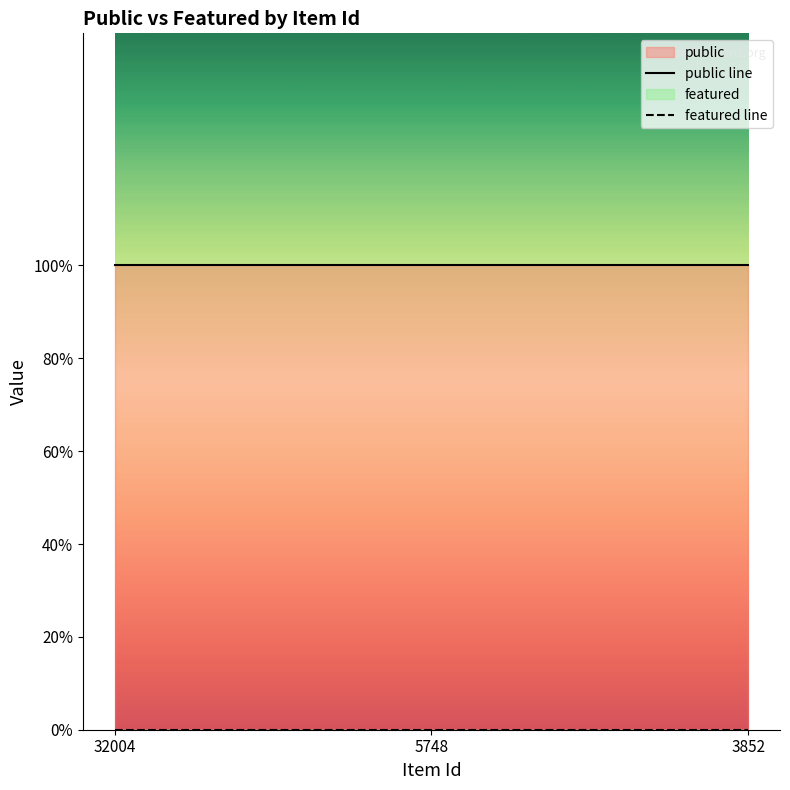

What is the value of the public line point at the 1st from the left?

1